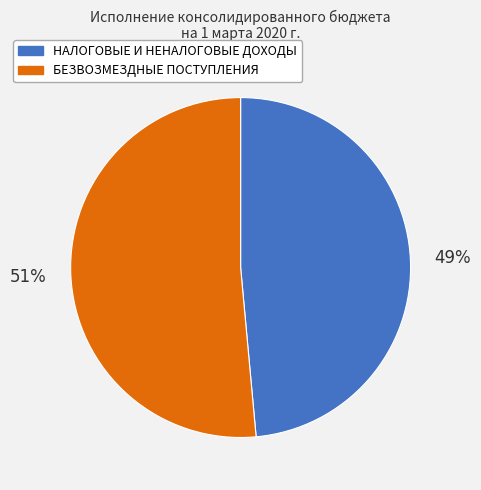

Is the sum of БЕЗВОЗМЕЗДНЫЕ ПОСТУПЛЕНИЯ and НАЛОГОВЫЕ И НЕНАЛОГОВЫЕ ДОХОДЫ greater than half?

Yes